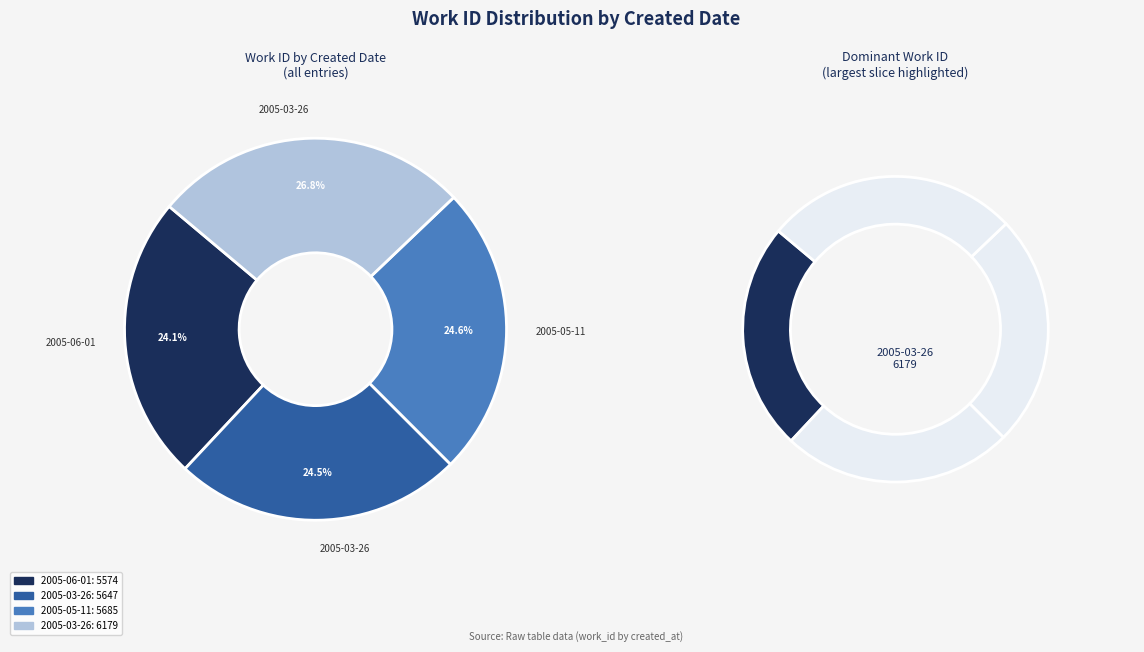

To the nearest percent, what is the combined percentage of 2005-03-26 and 2005-05-11?

51%